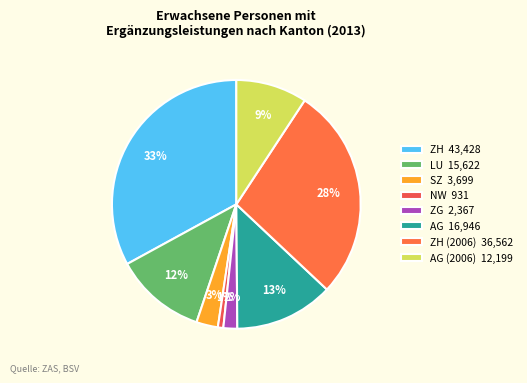

Count the number of slices in the pie.

8